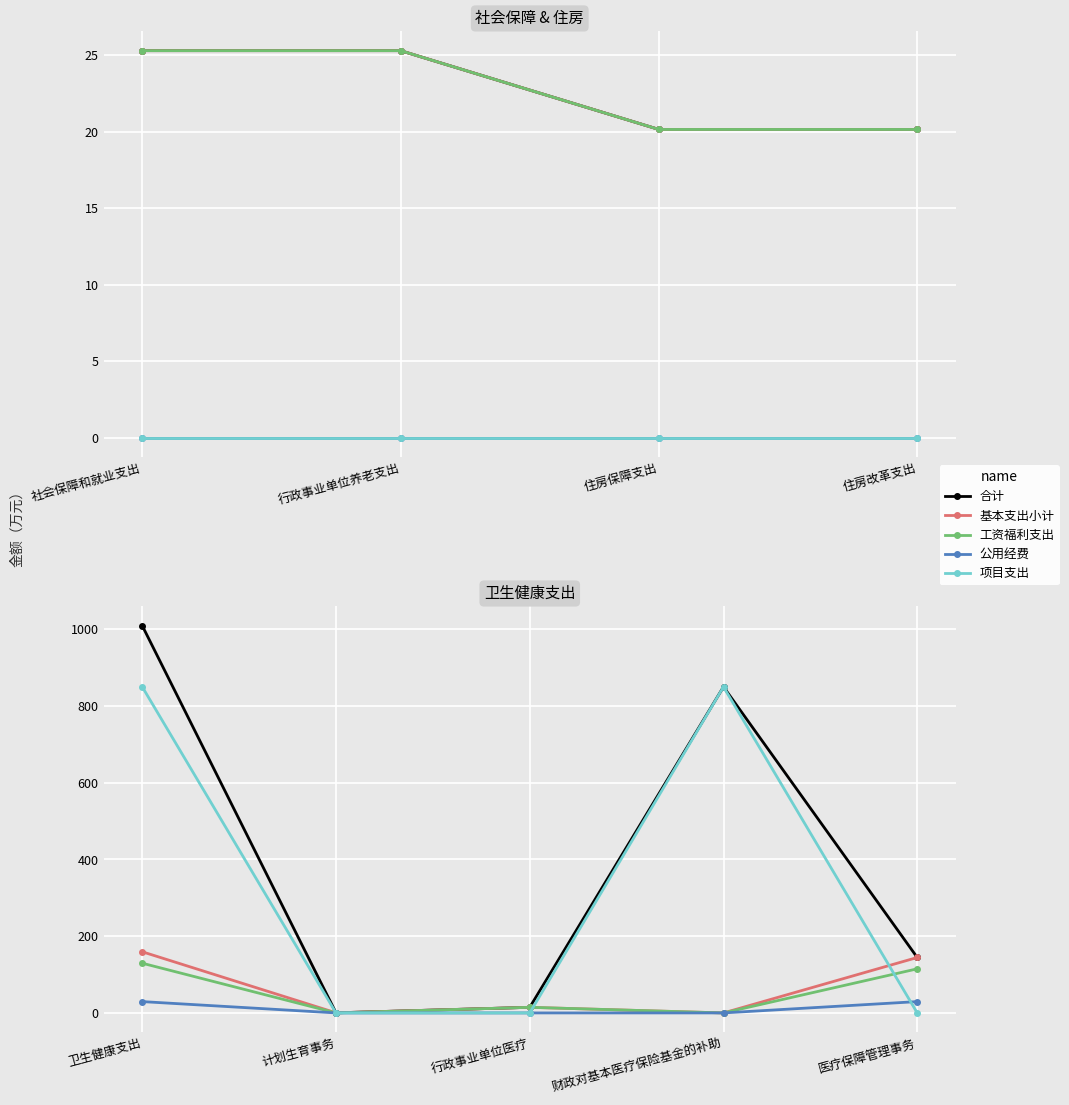

What is the maximum value for 基本支出小计?

159.4